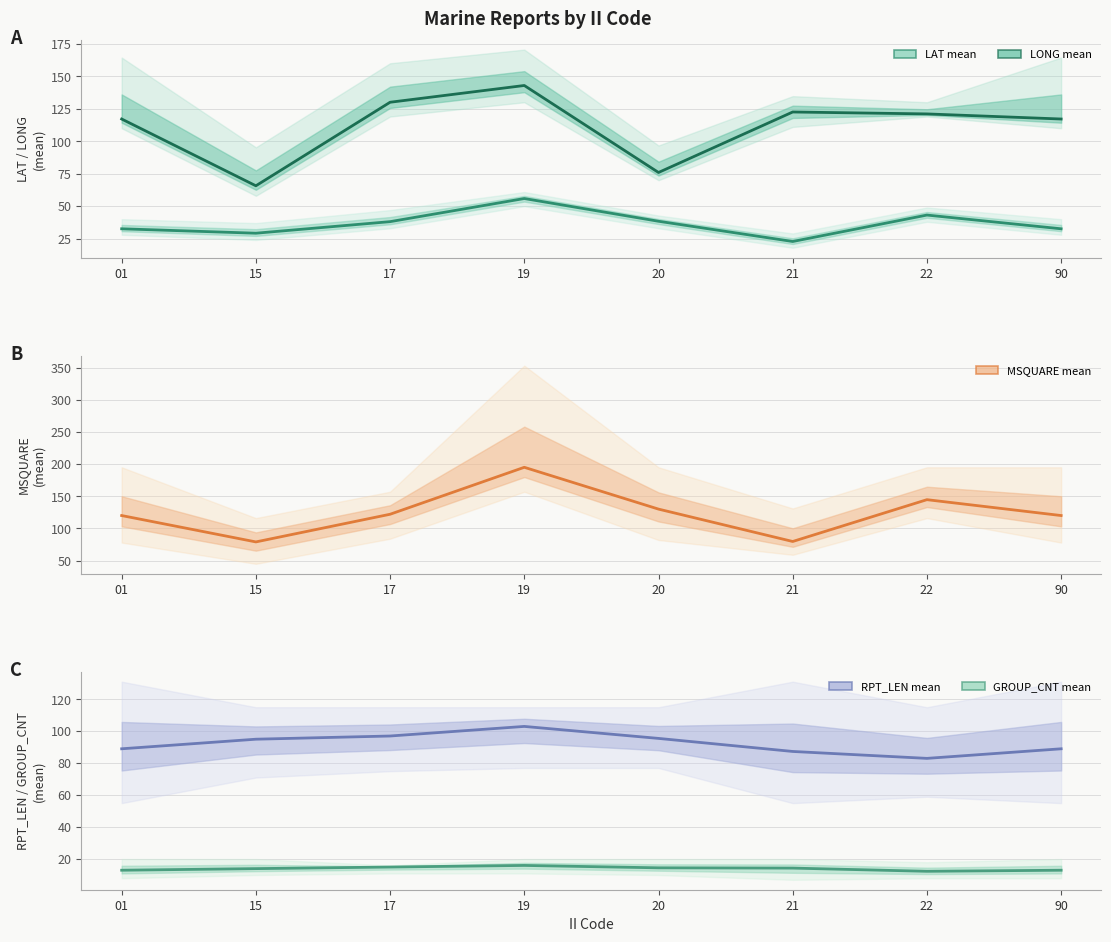

How many interior local peaks does the MSQUARE mean series have?

2